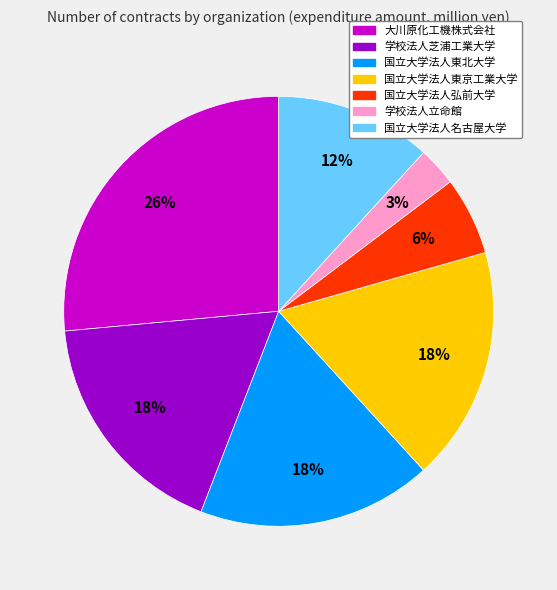

Do 大川原化工機株式会社 and 国立大学法人名古屋大学 together represent more than half of the pie?

No